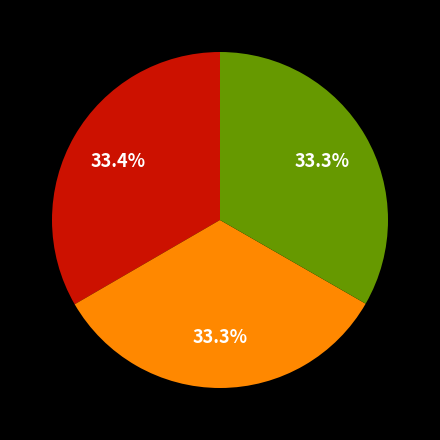

Is there a majority slice in this chart?

No